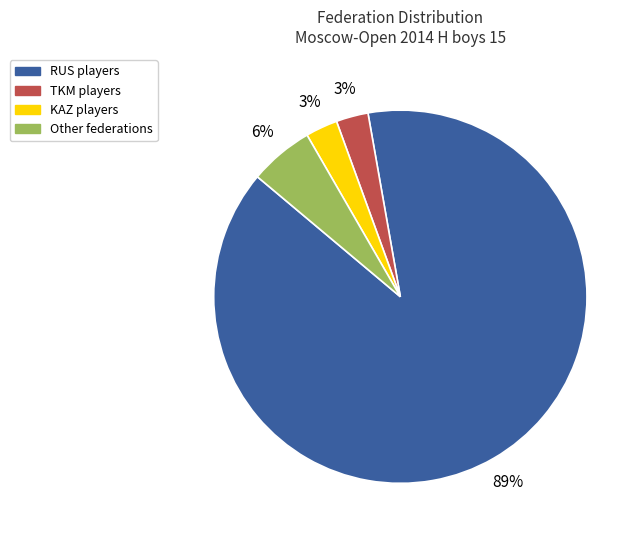

Is it true that Other federations is 1% of the pie?

False